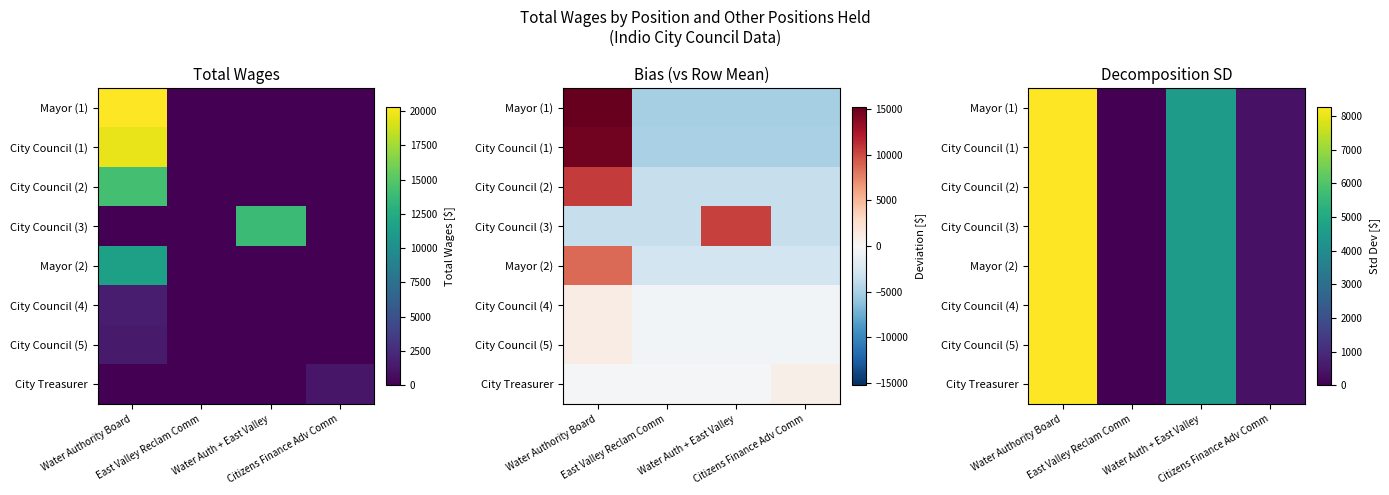

List the series in order of their peak value, highest first.

Mayor (1), City Council (1), City Council (2), City Council (3), Mayor (2), City Council (4), City Council (5), City Treasurer